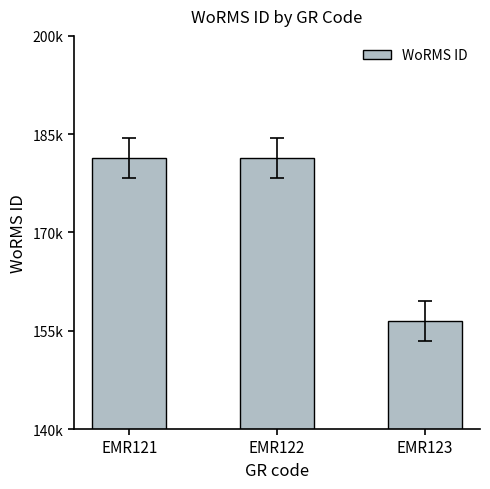

Are the bars horizontal?

No